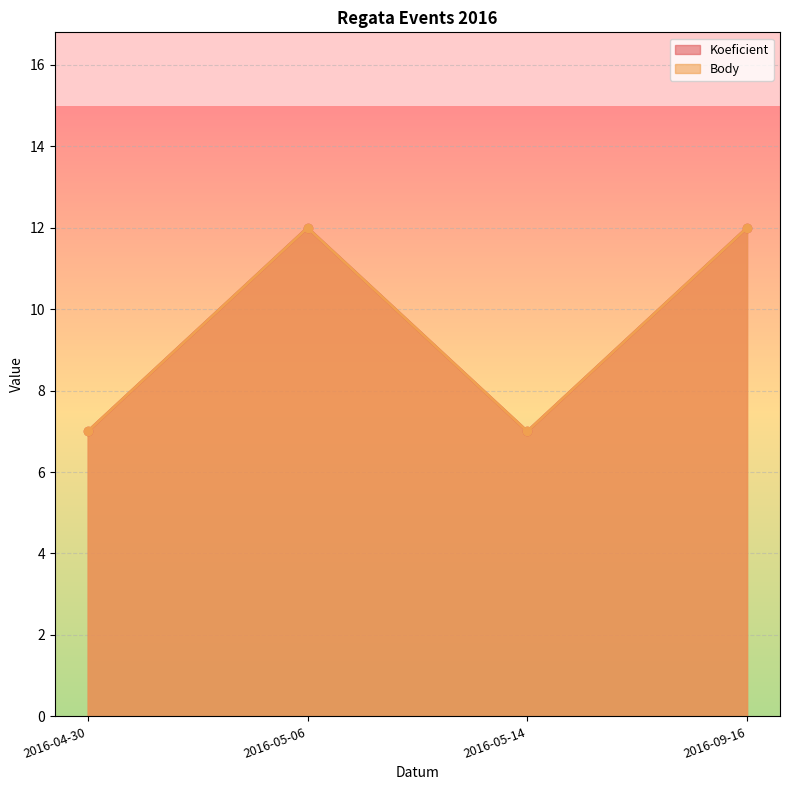

What is the total value across all series at 2016-05-14?

14